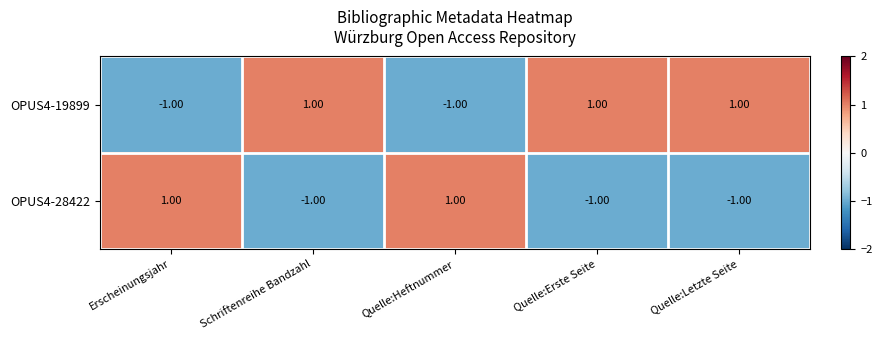

What is the spread (max minus min) of values at Erscheinungsjahr?

2